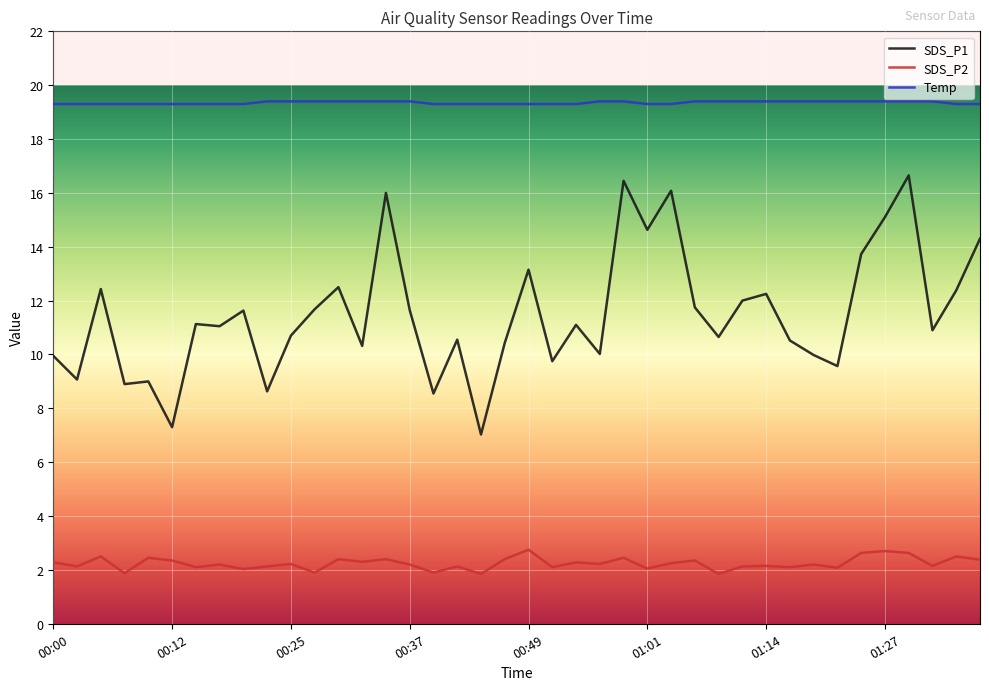

Rank the series by their average value, from lowest to highest.

SDS_P2, SDS_P1, Temp